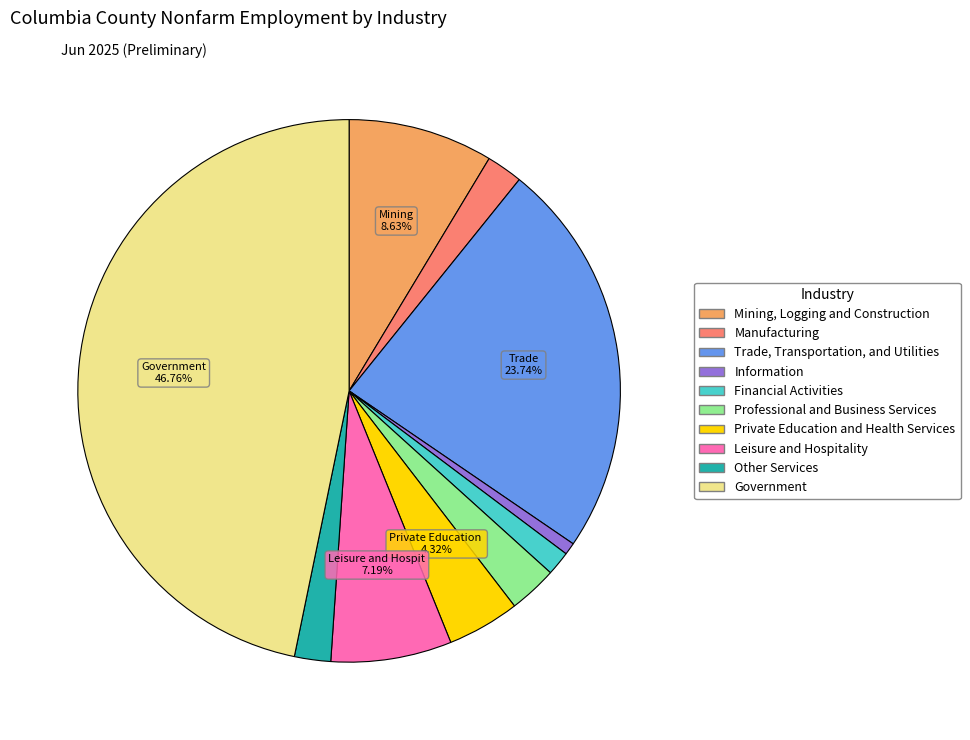

What percentage is the Other Services slice, to the nearest percent?

2%